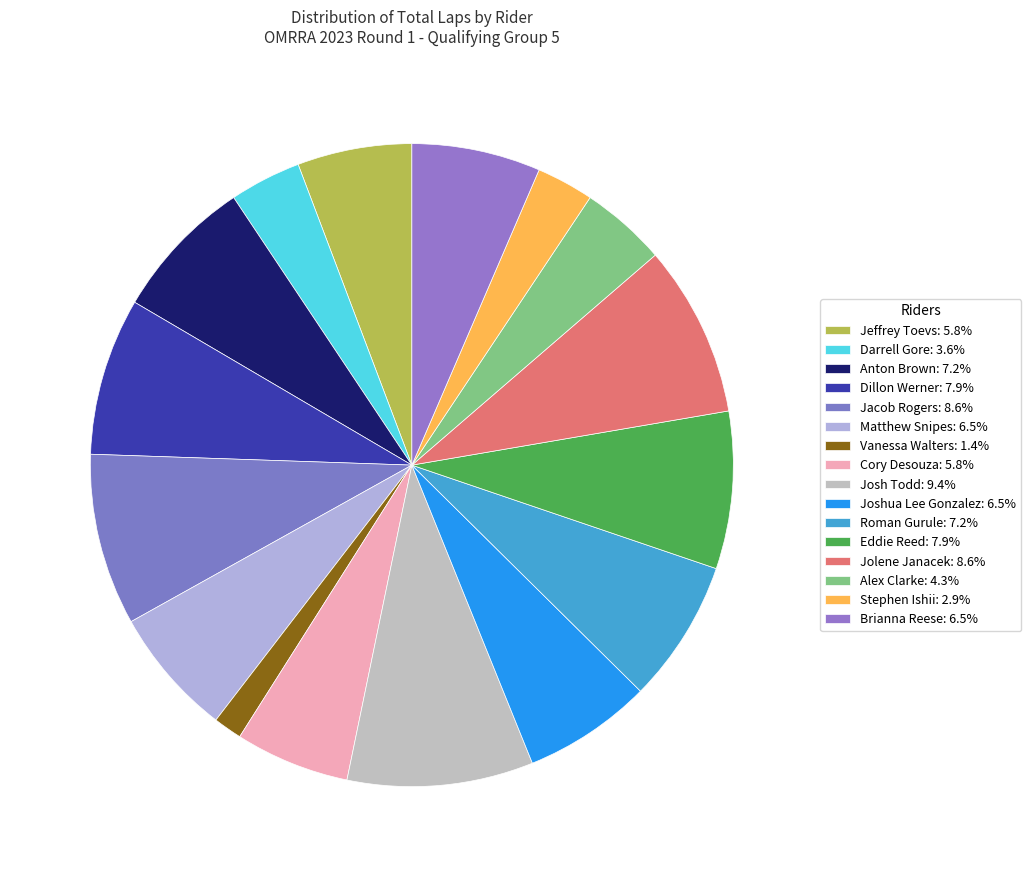

To the nearest percent, what is the average slice percentage?

6%